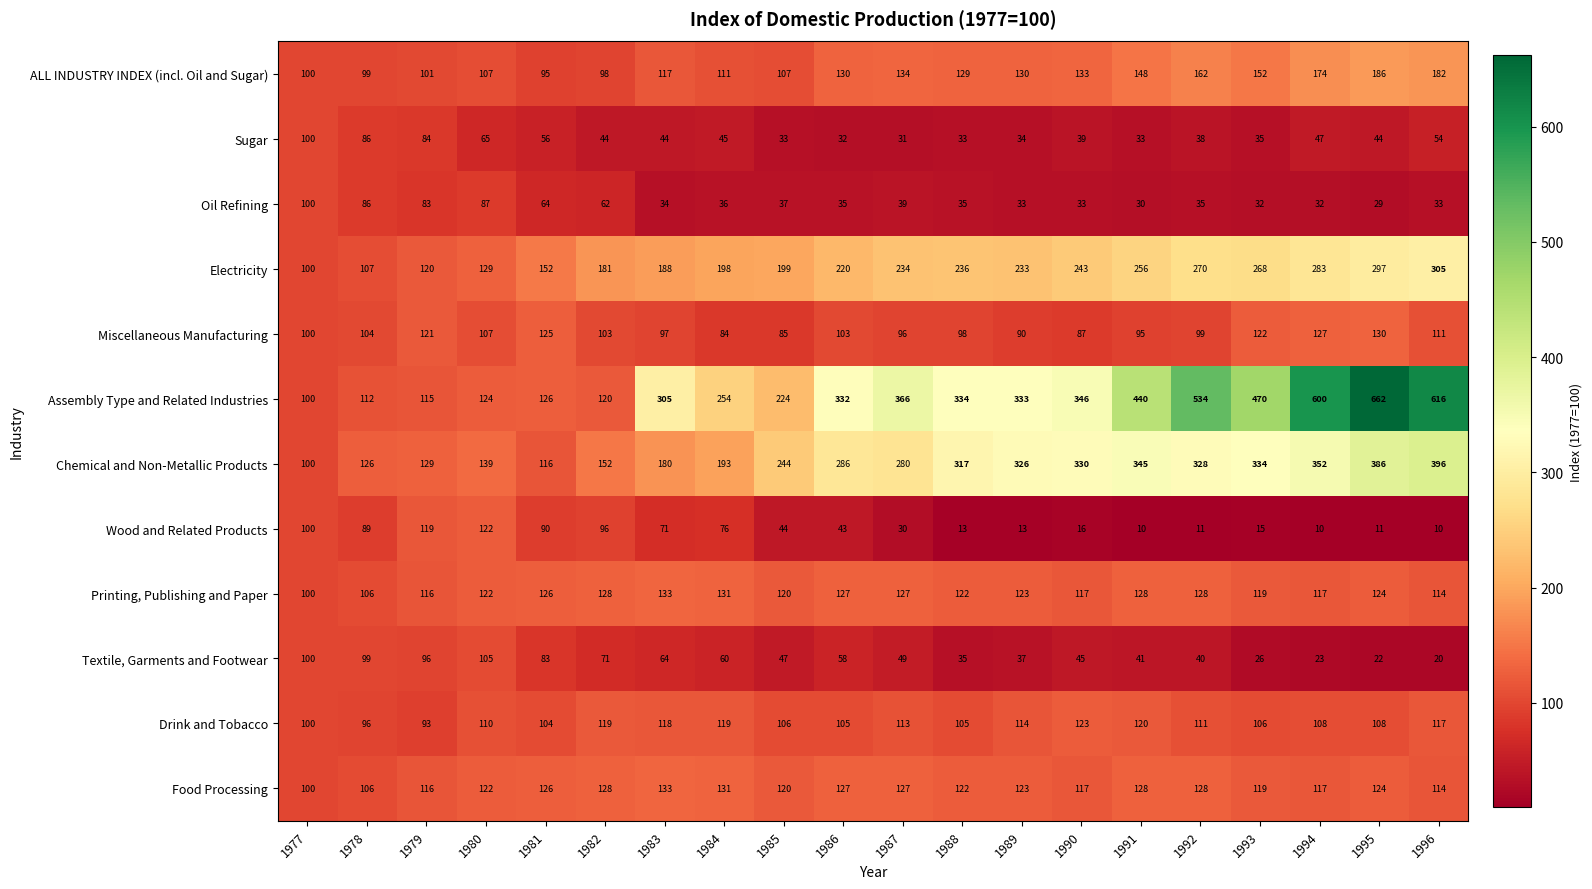

Read the Oil Refining value at 1977.

100